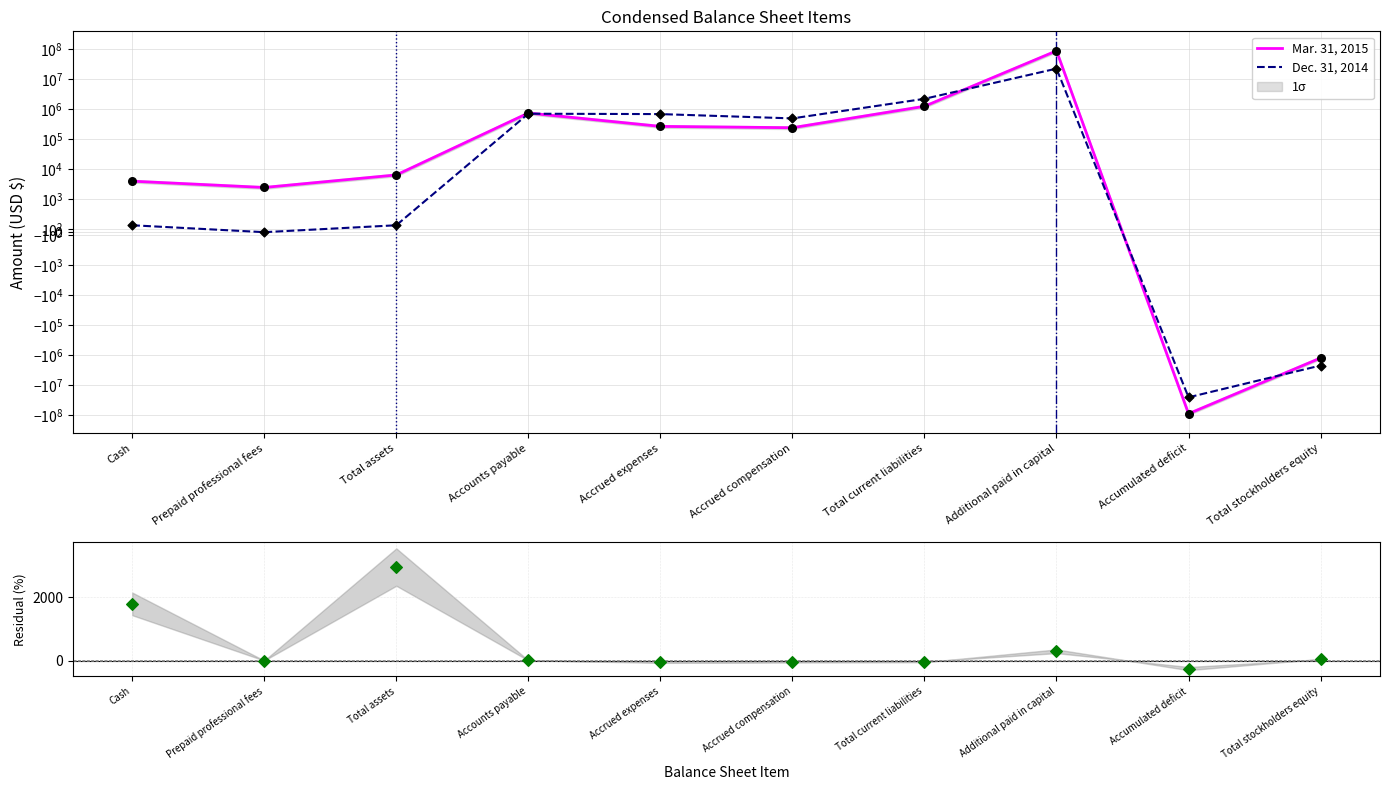

Which series has the largest Y range (max minus min)?

Mar. 31, 2015